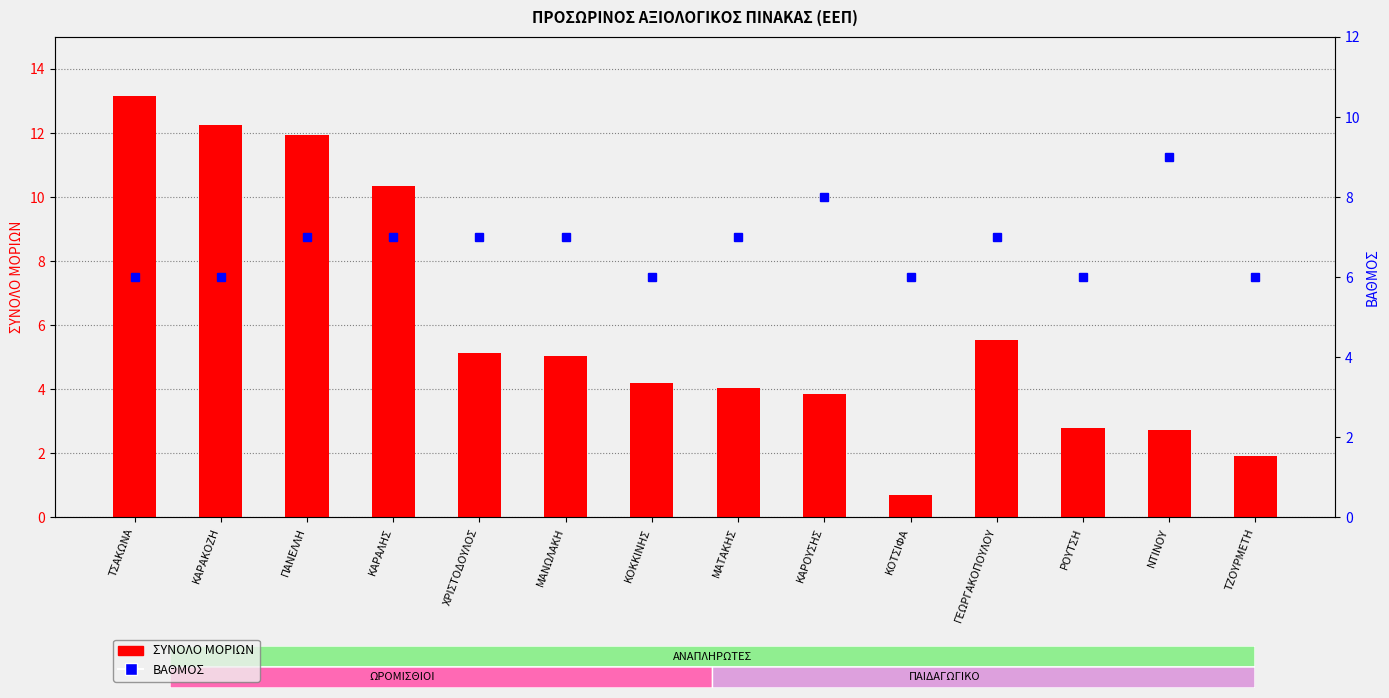

At ΠΑΝΕΛΛΗ, list the series in order from smallest to largest.

ΒΑΘΜΟΣ, ΣΥΝΟΛΟ ΜΟΡΙΩΝ